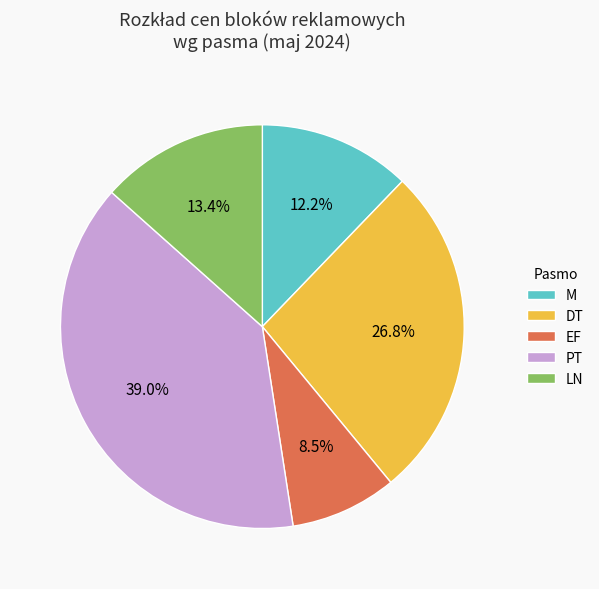

Which slice is the largest?

PT